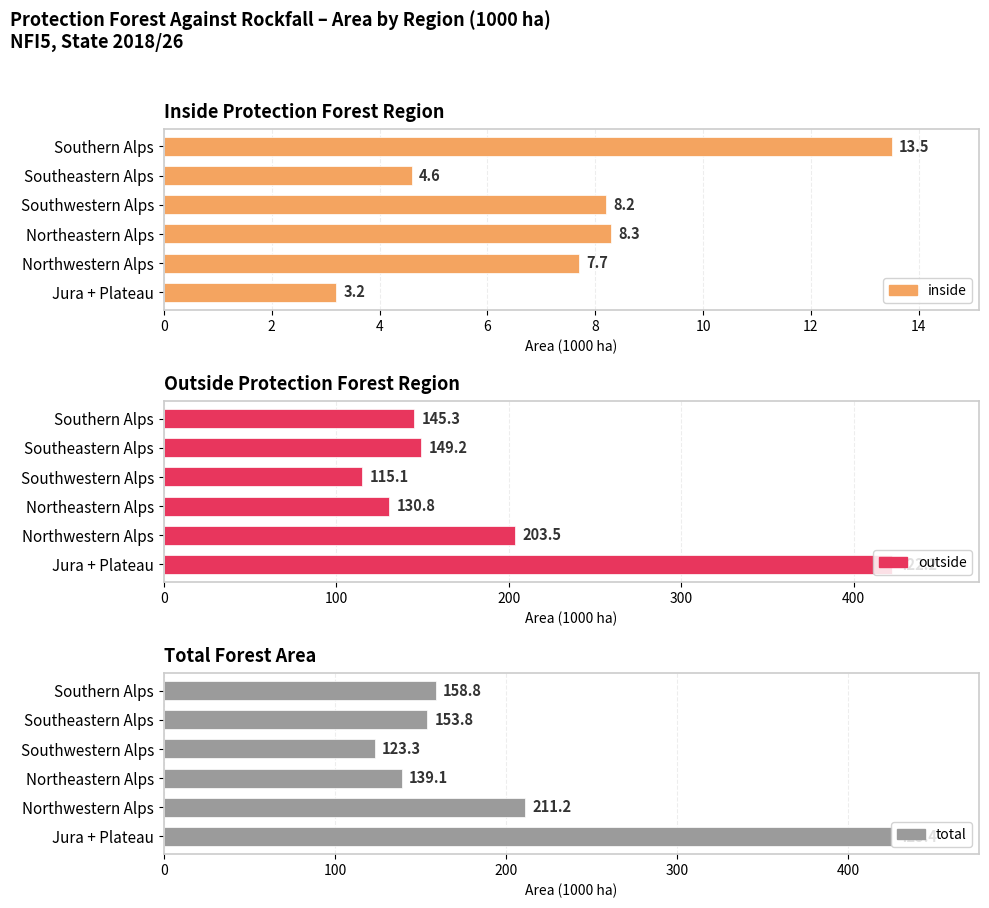

What is the value of the inside bar at the 3rd from the left?

8.3